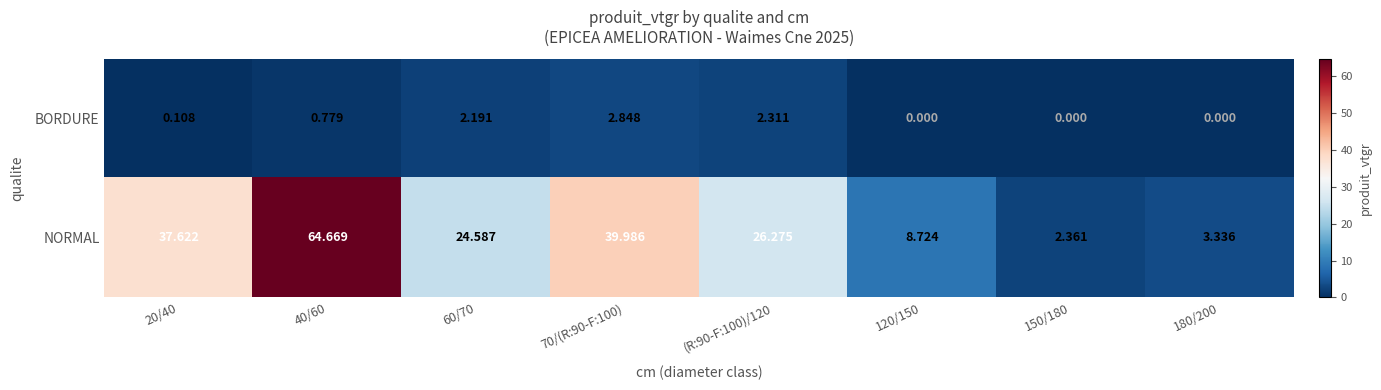

Rank the series at 70/(R:90-F:100) from lowest to highest value.

BORDURE, NORMAL